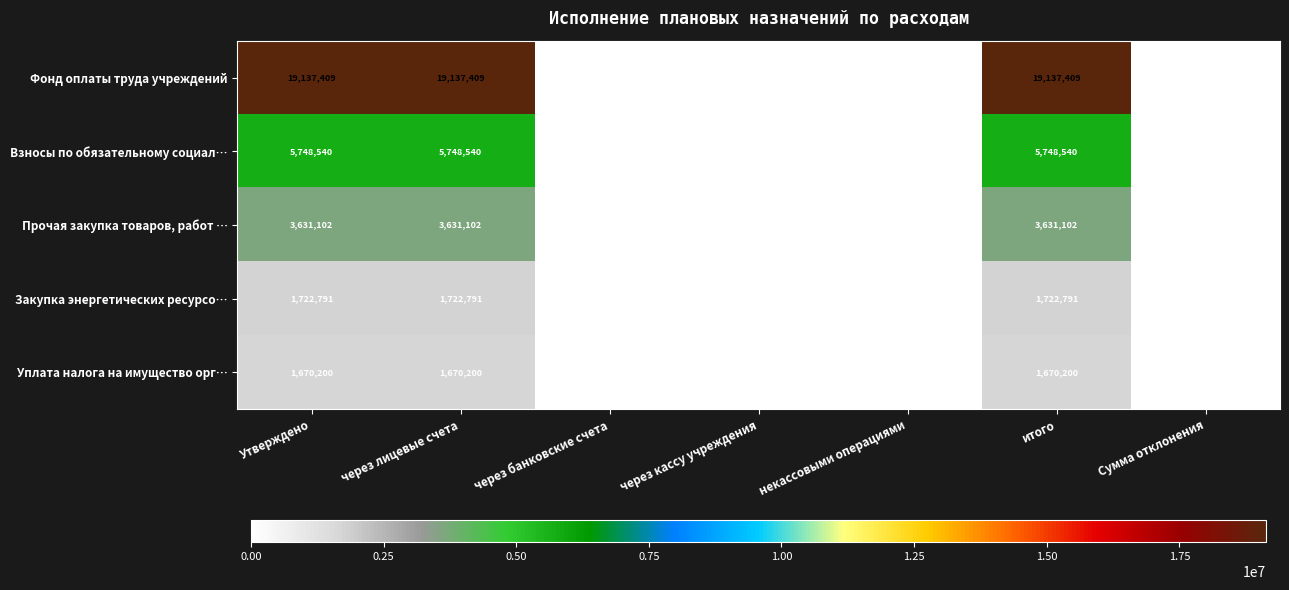

The value of Взносы по обязательному социал… at итого is 8875091. True or false?

False